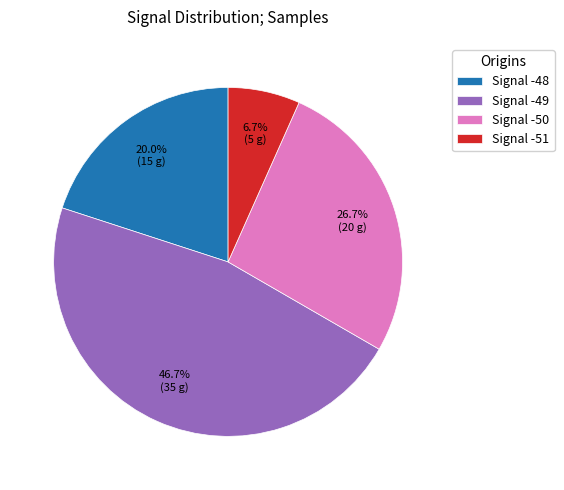

What portion of the pie excludes Signal -49?

53.3%